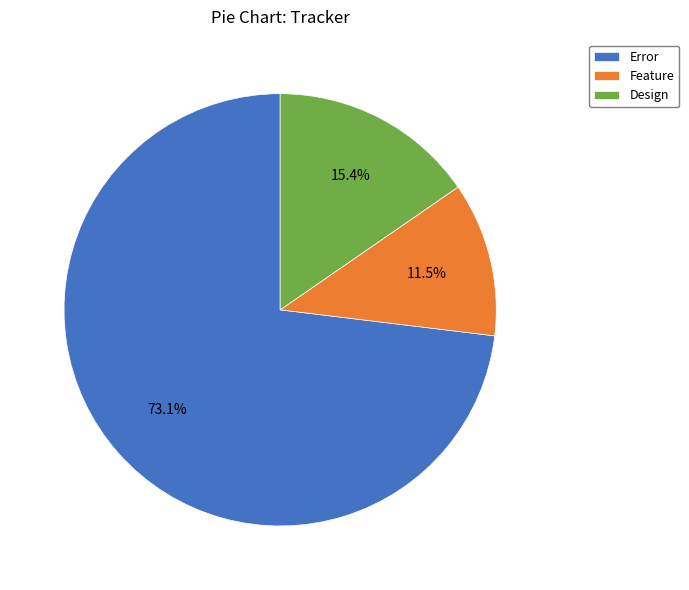

True or false: Error accounts for 87% of the total.

False